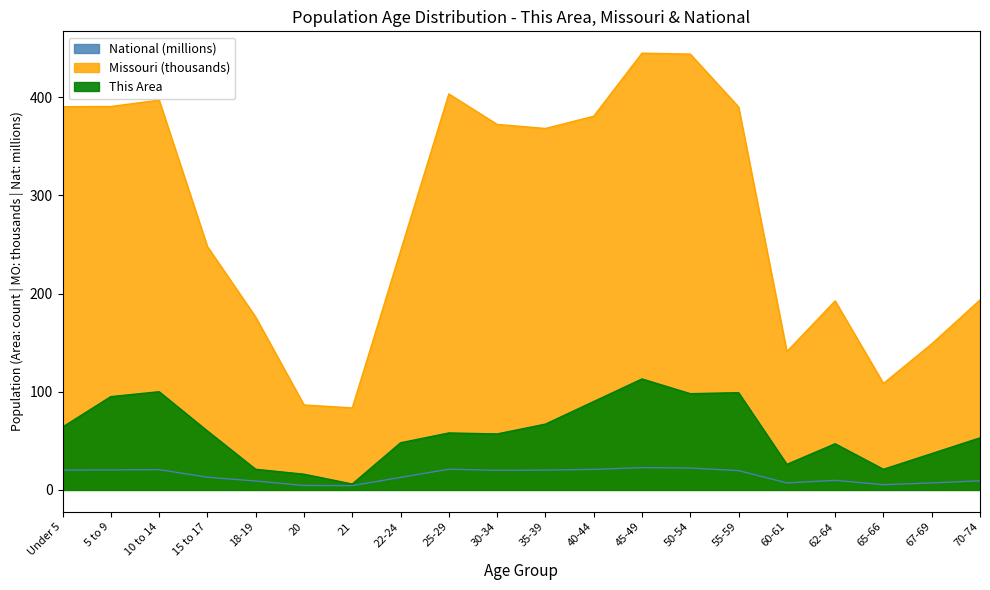

Is the value of National at 15 to 17 greater than the value of Missouri at 22-24?

No